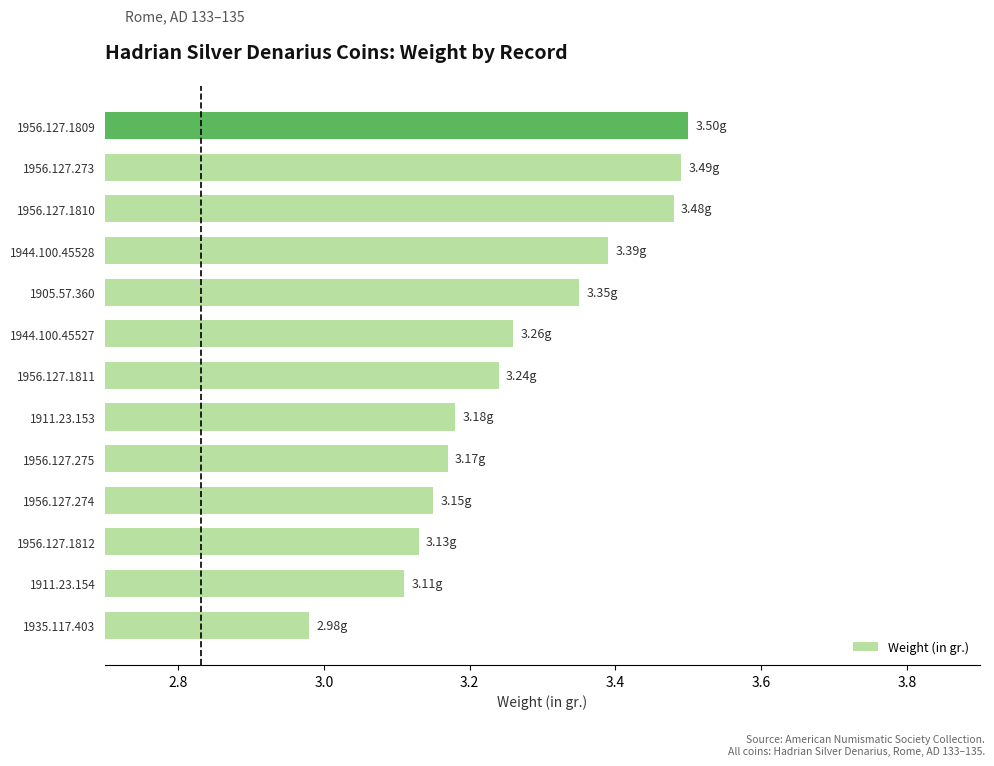

Between 1956.127.1809 and 1956.127.1811, which is larger?

1956.127.1809